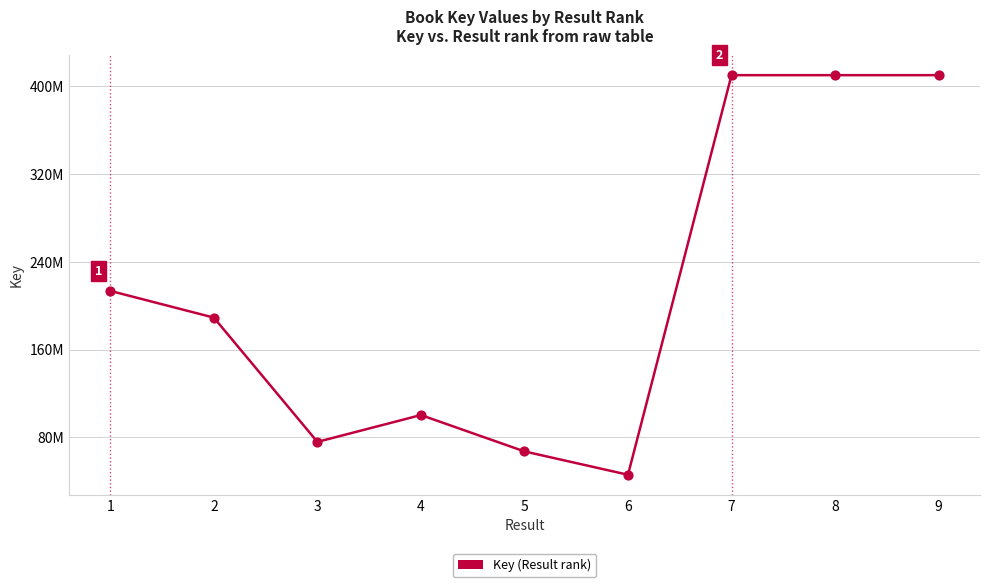

Which has a higher value, 1 or 6?

1